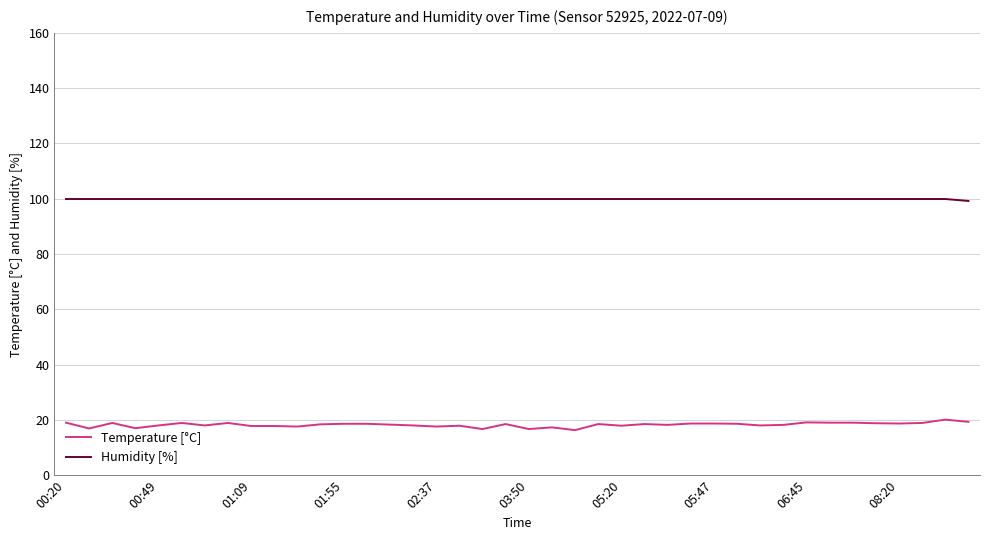

What is the smallest value displayed?

16.3